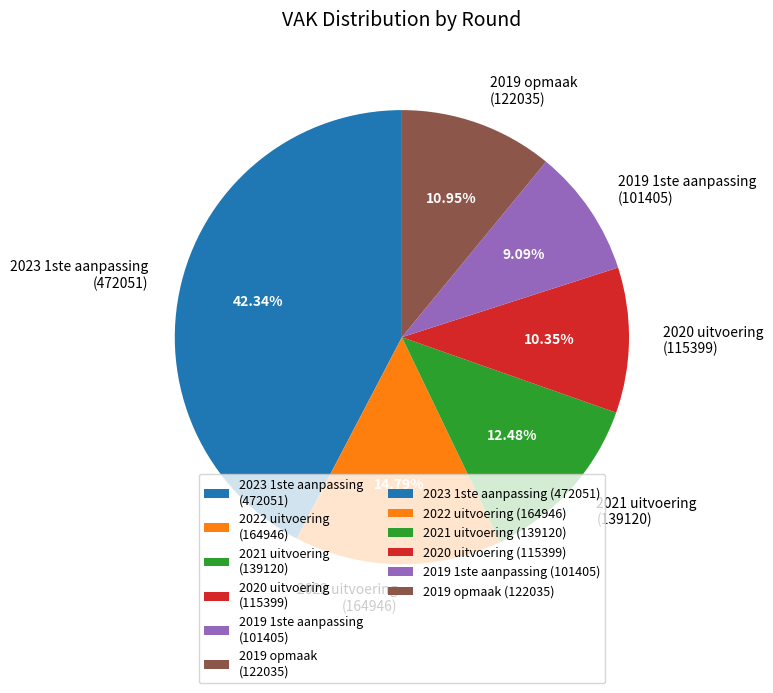

Rank the categories by value from lowest to highest.

2019 1ste aanpassing, 2020 uitvoering, 2019 opmaak, 2021 uitvoering, 2022 uitvoering, 2023 1ste aanpassing